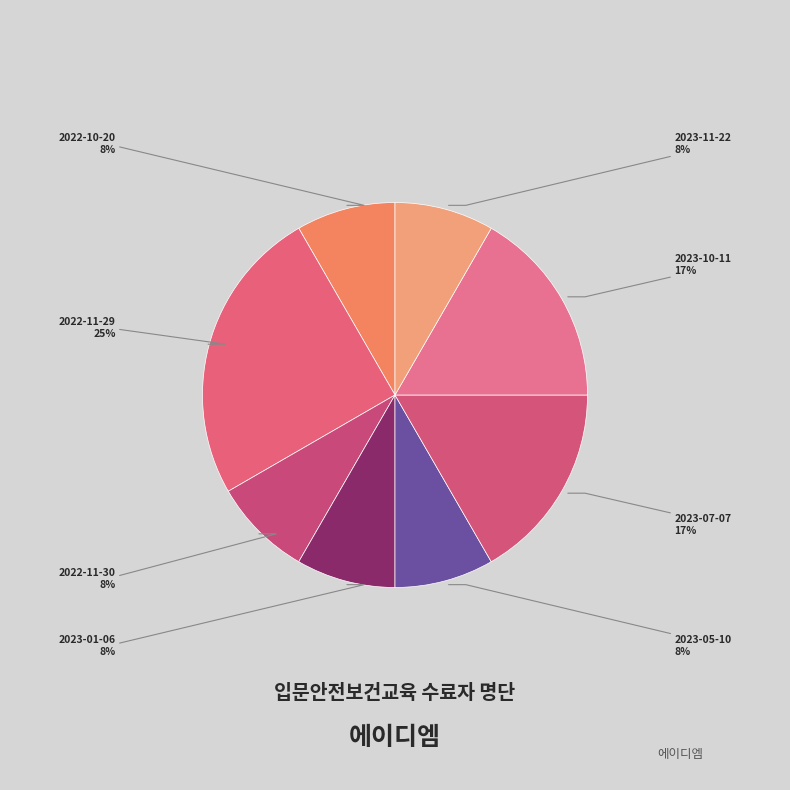

How many segments does this pie chart have?

8